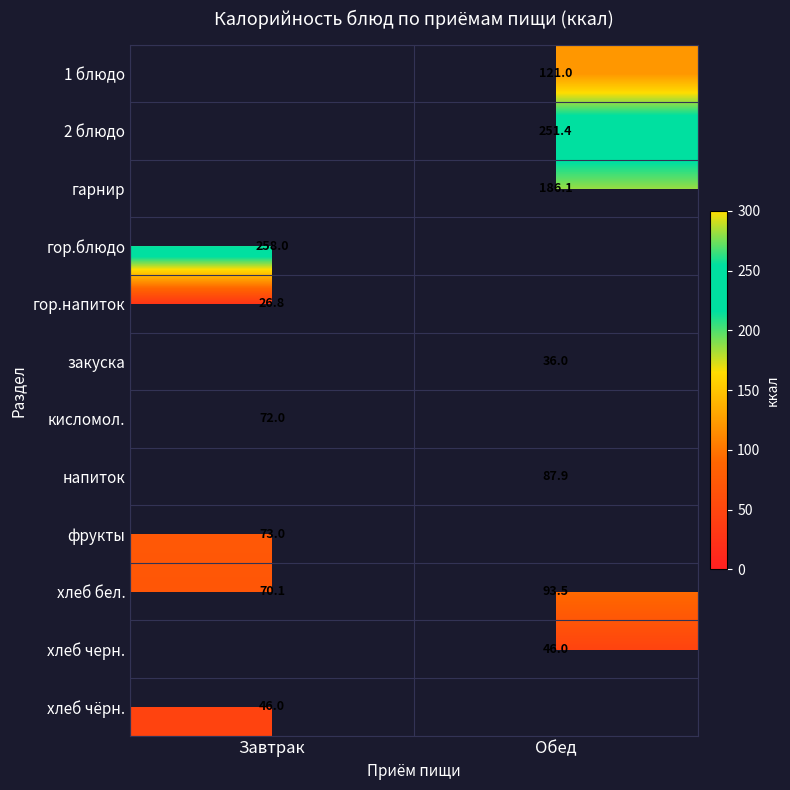

The value of гор.напиток at Завтрак is 26.8. True or false?

True